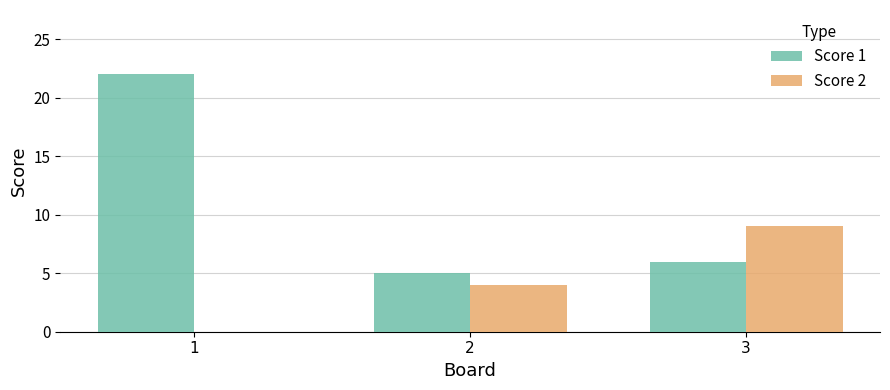

Count the number of categories in the chart.

3